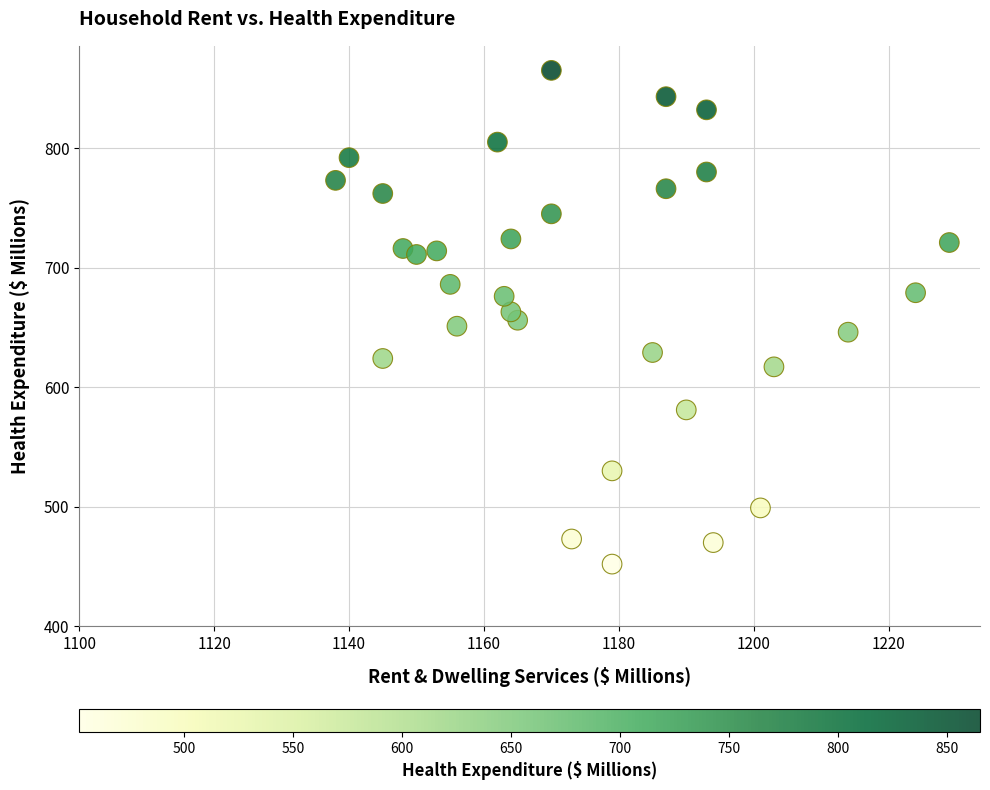

What is the range of X values (max minus min)?

91